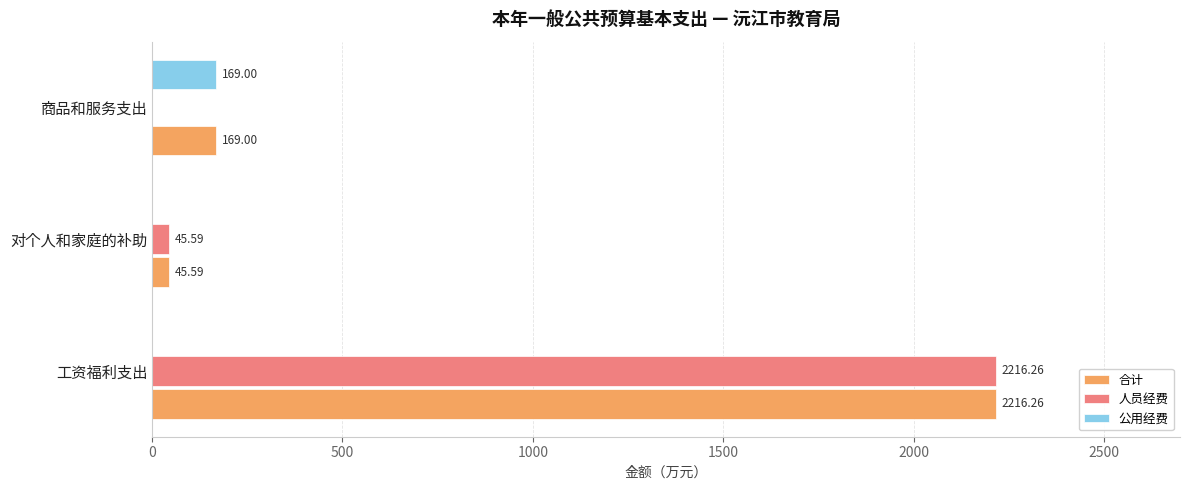

What is the sum of all 公用经费 values?

169.0